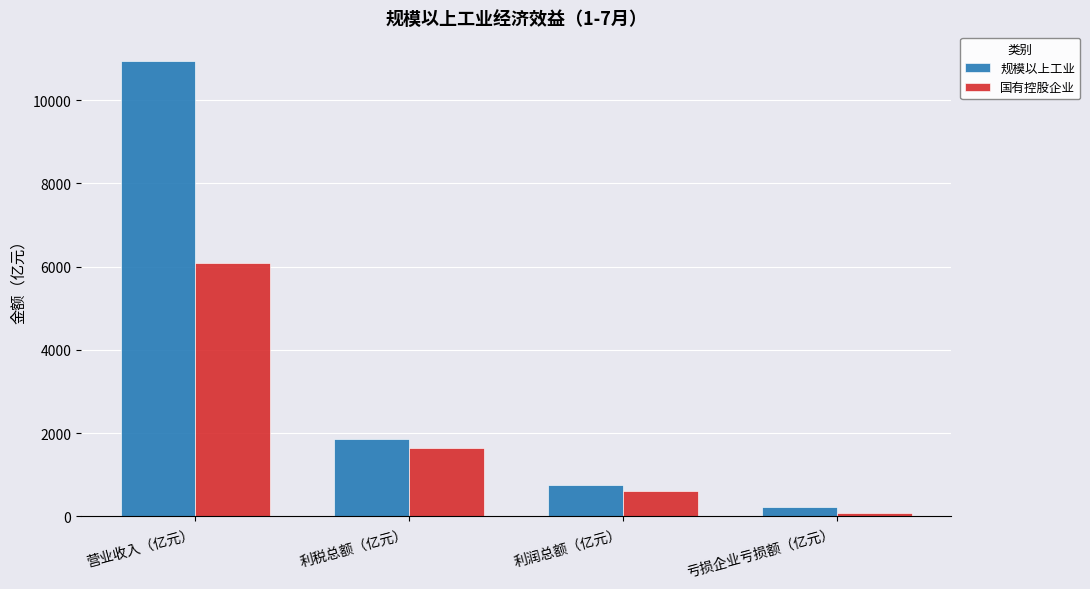

At which category is the sum across all series the highest?

营业收入（亿元）